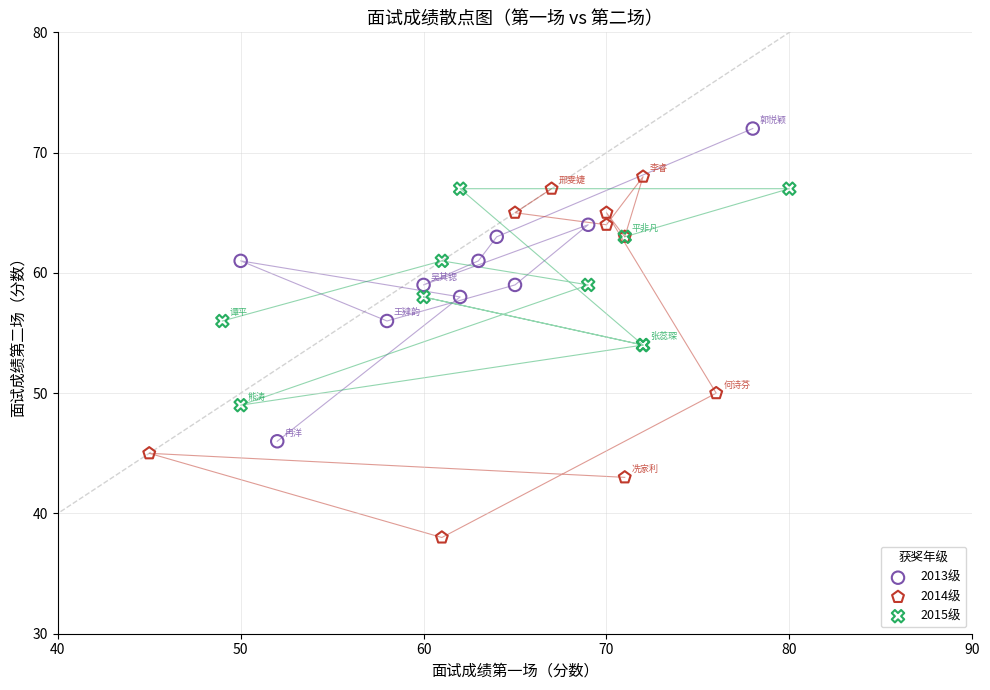

What are all the series names shown in the legend?

2013级, 2014级, 2015级